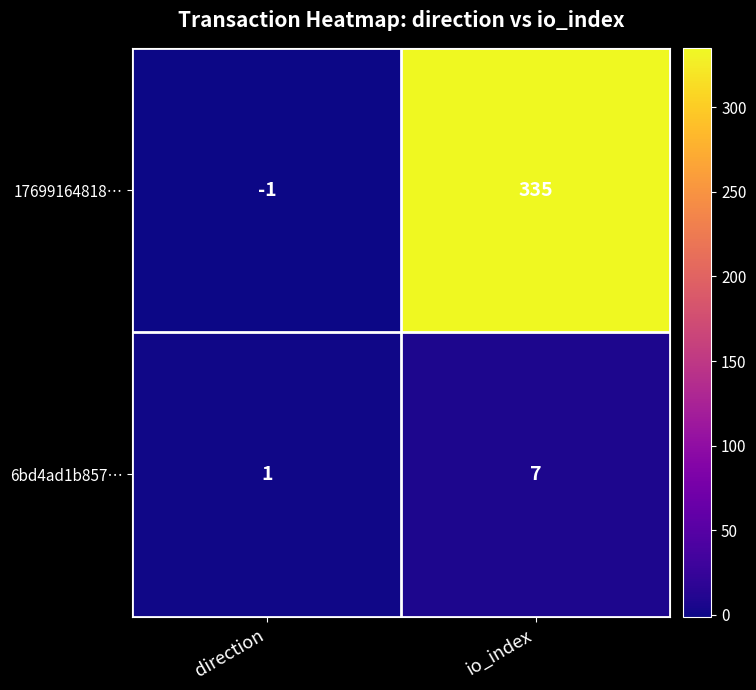

What is the difference between the 17699164818… values at direction and io_index?

336